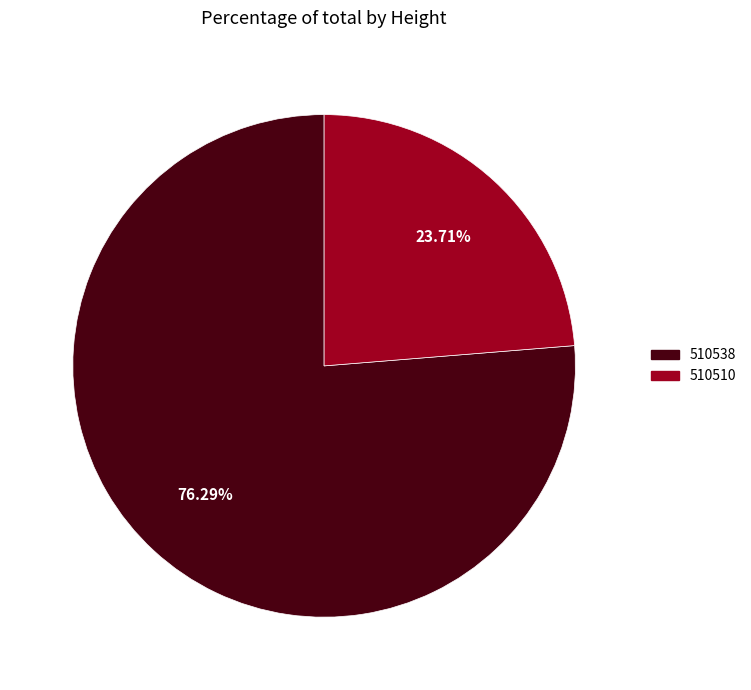

Which category has the smallest portion of the pie?

510510